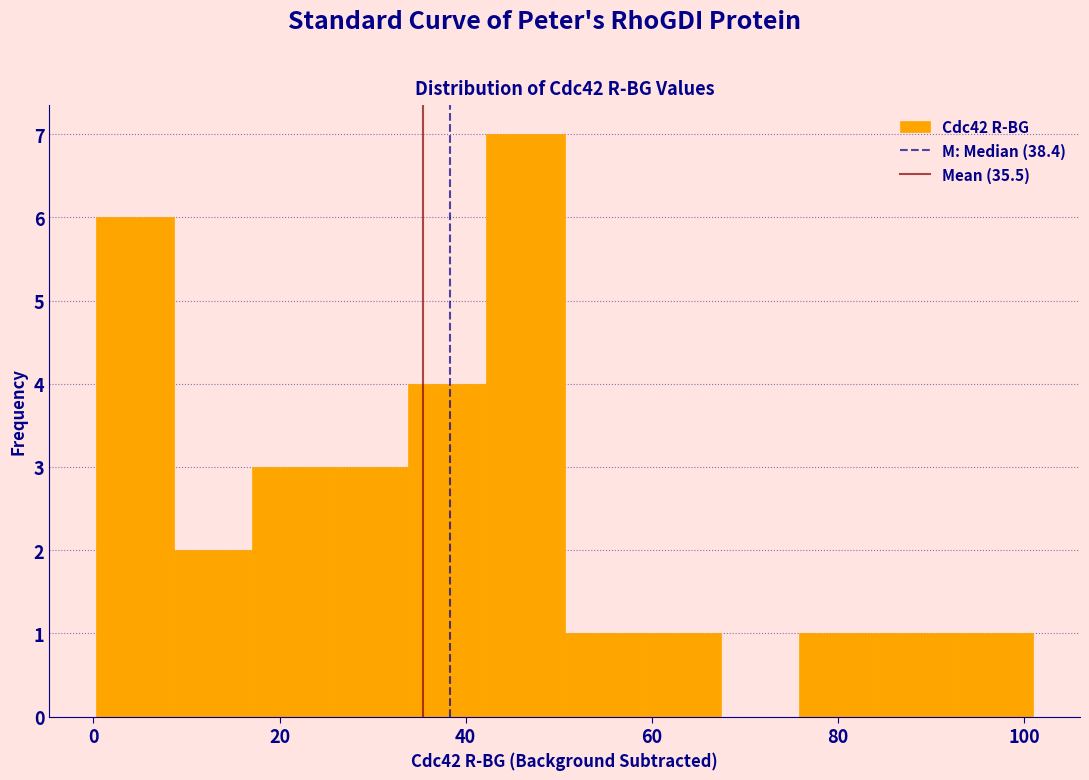

Reading left to right, list every bar in this chart as the range it spans on the x-axis followed by its height. Neither the bar edges nor the heights are printed on the chart, so give them approximately, as read against the axes.

0 to 8: 6
8 to 18: 2
18 to 26: 3
26 to 34: 3
34 to 42: 4
42 to 50: 7
50 to 60: 1
60 to 68: 1
68 to 76: 0
76 to 84: 1
84 to 92: 1
92 to 102: 1